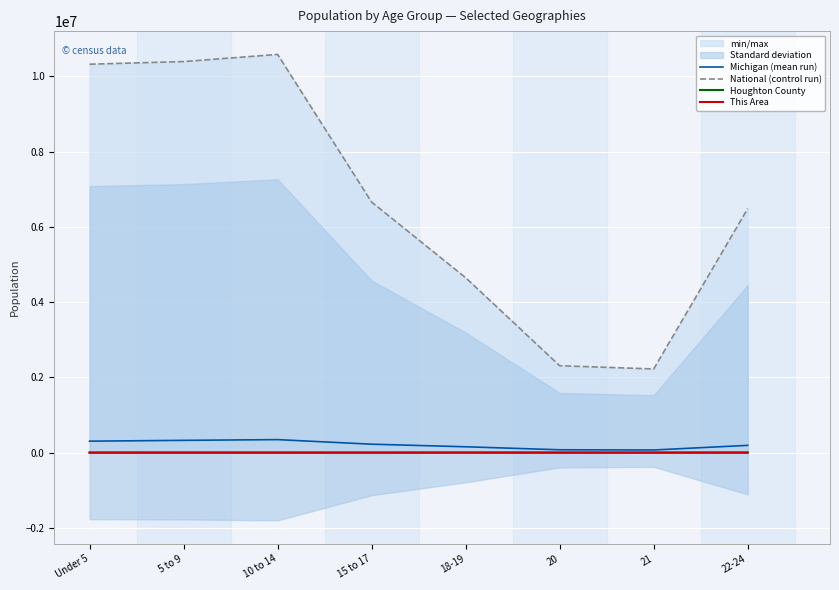

Count the number of data series in this chart.

4